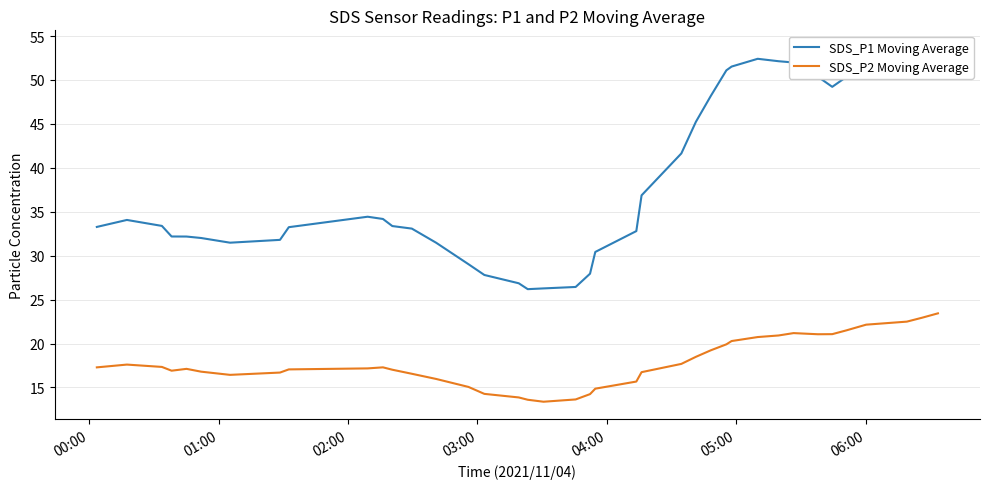

What is the minimum value for SDS_P2 Moving Average?

13.4